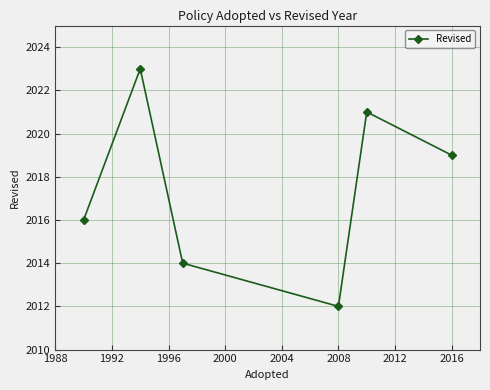

What is the maximum value shown in the chart?

2023